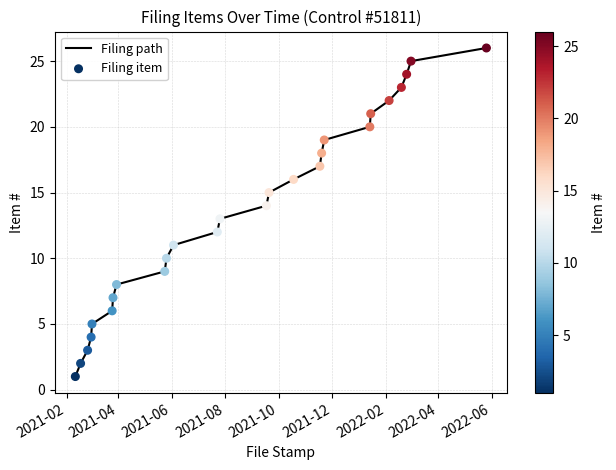

What is the greatest value displayed?

26